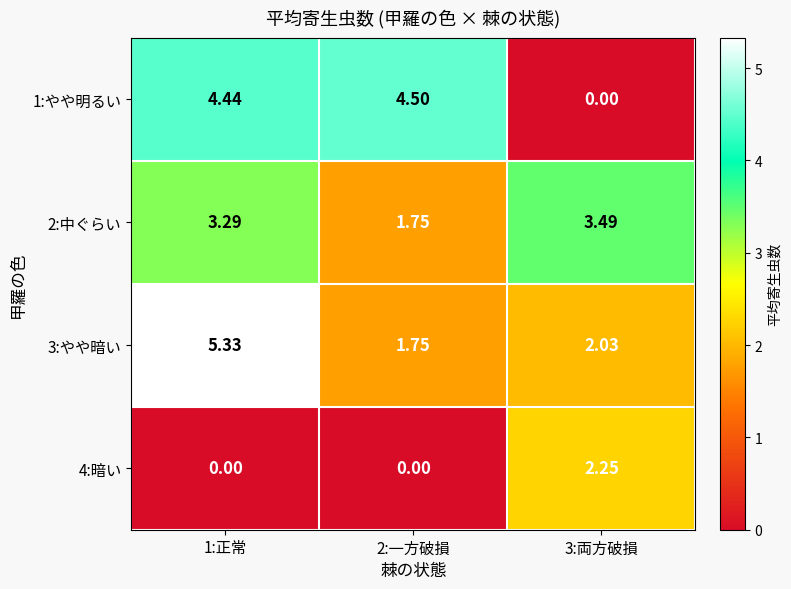

Is the value of 3:やや暗い at 2:一方破損 greater than the value of 1:やや明るい at 3:両方破損?

Yes